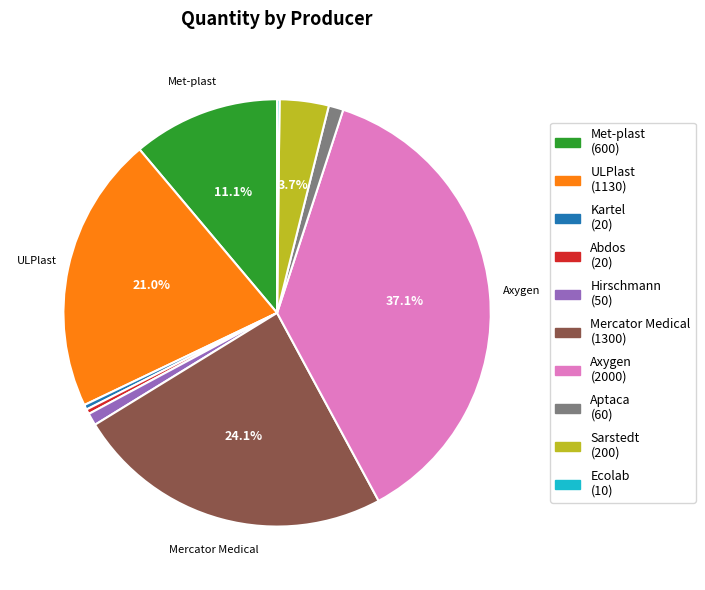

Which slice is the largest?

Axygen